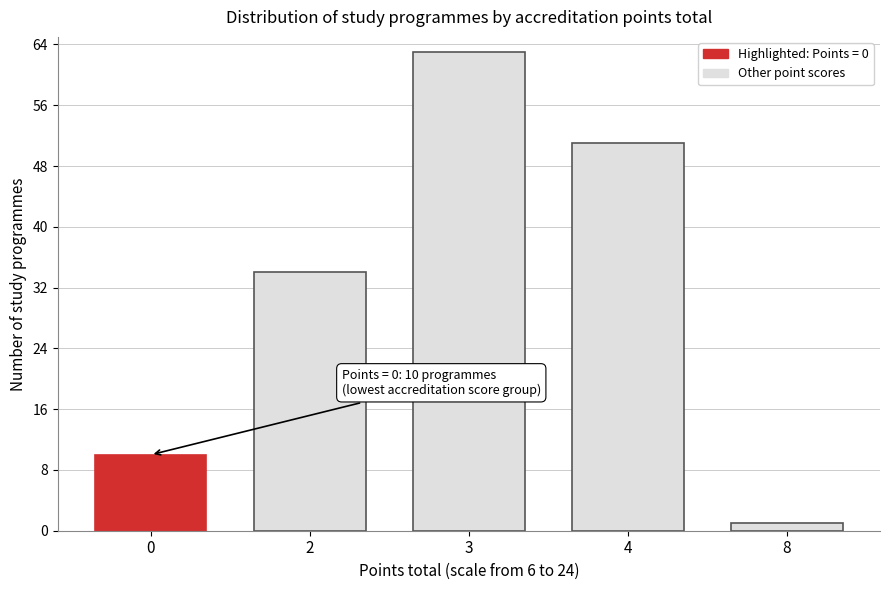

Reading left to right, what are all the values shown in this chart?

0=10	2=34	3=63	4=51	8=1